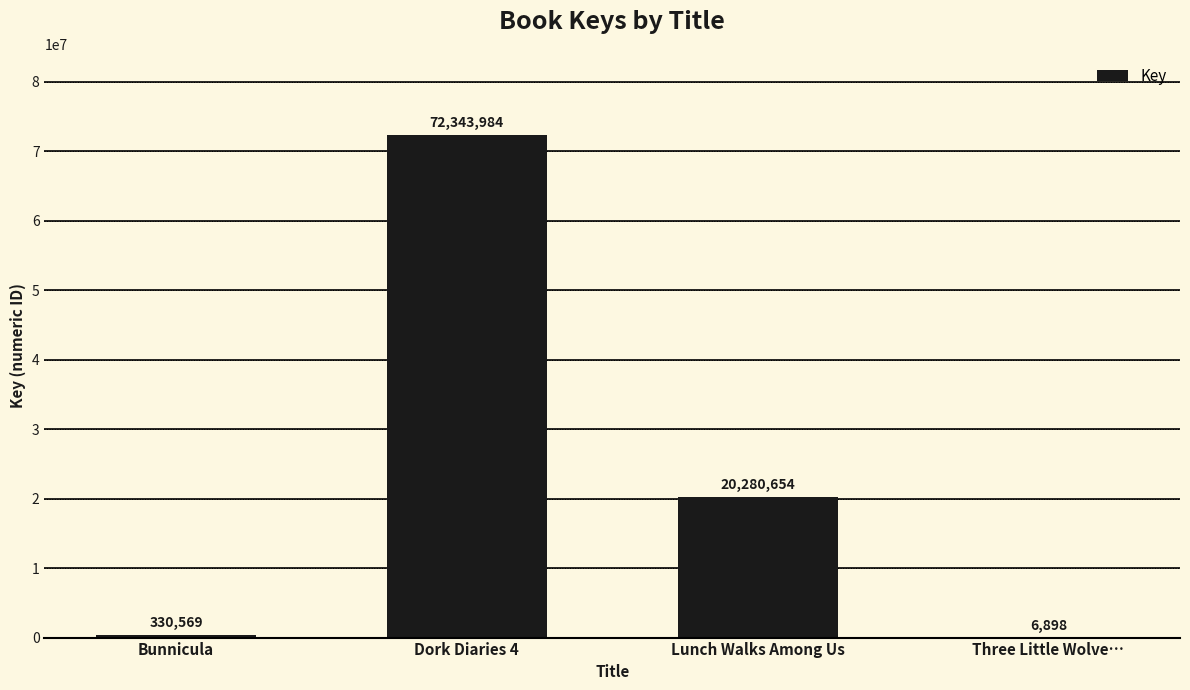

Which category has the highest value across all series?

Dork Diaries 4